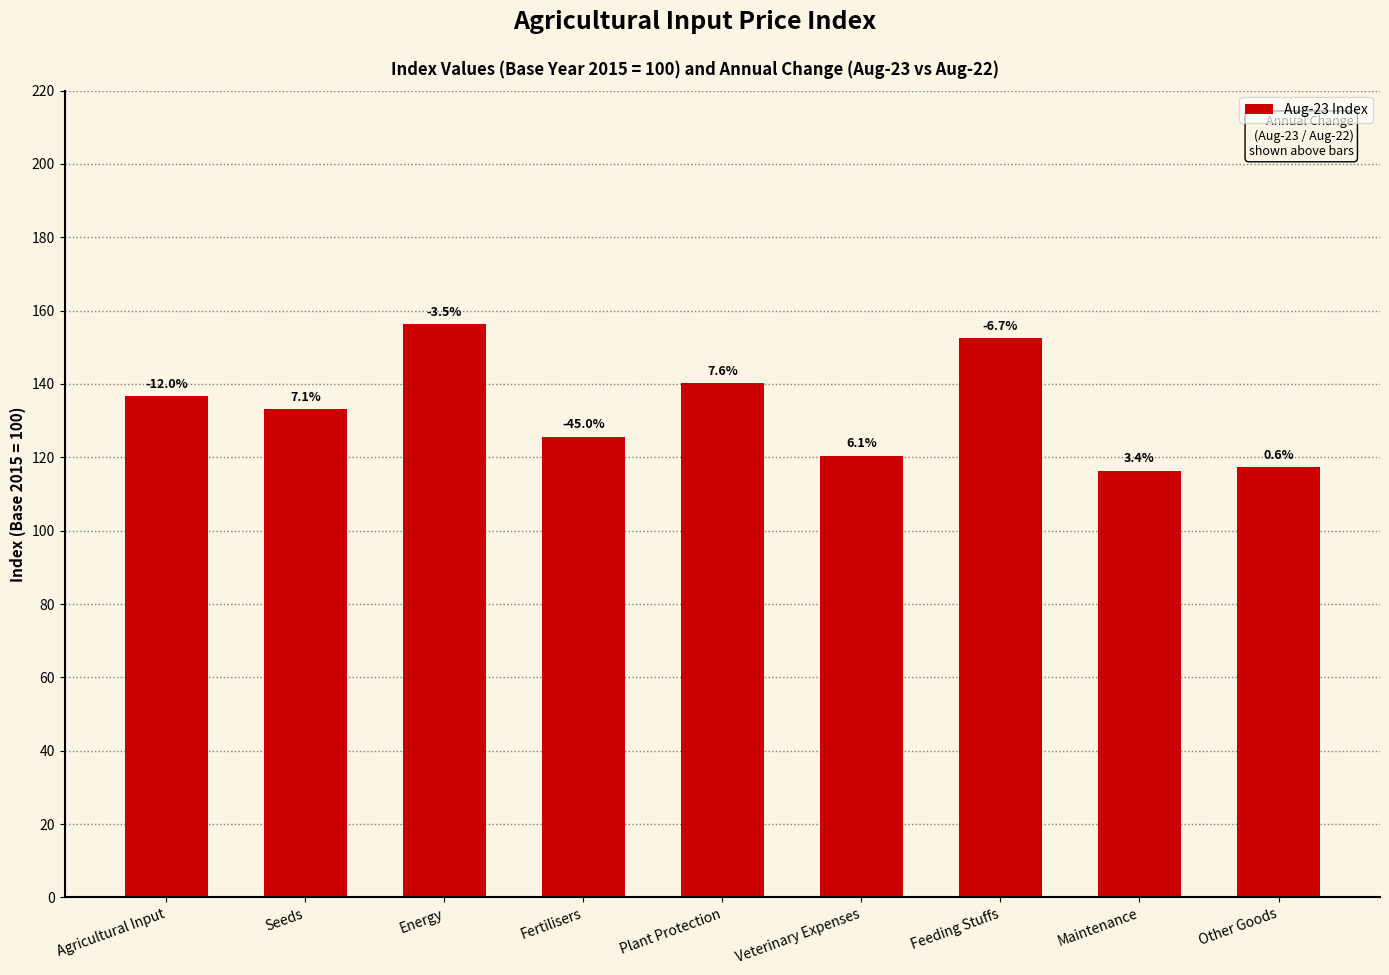

List the labels in order of value, smallest first.

Maintenance, Other Goods, Veterinary Expenses, Fertilisers, Seeds, Agricultural Input, Plant Protection, Feeding Stuffs, Energy